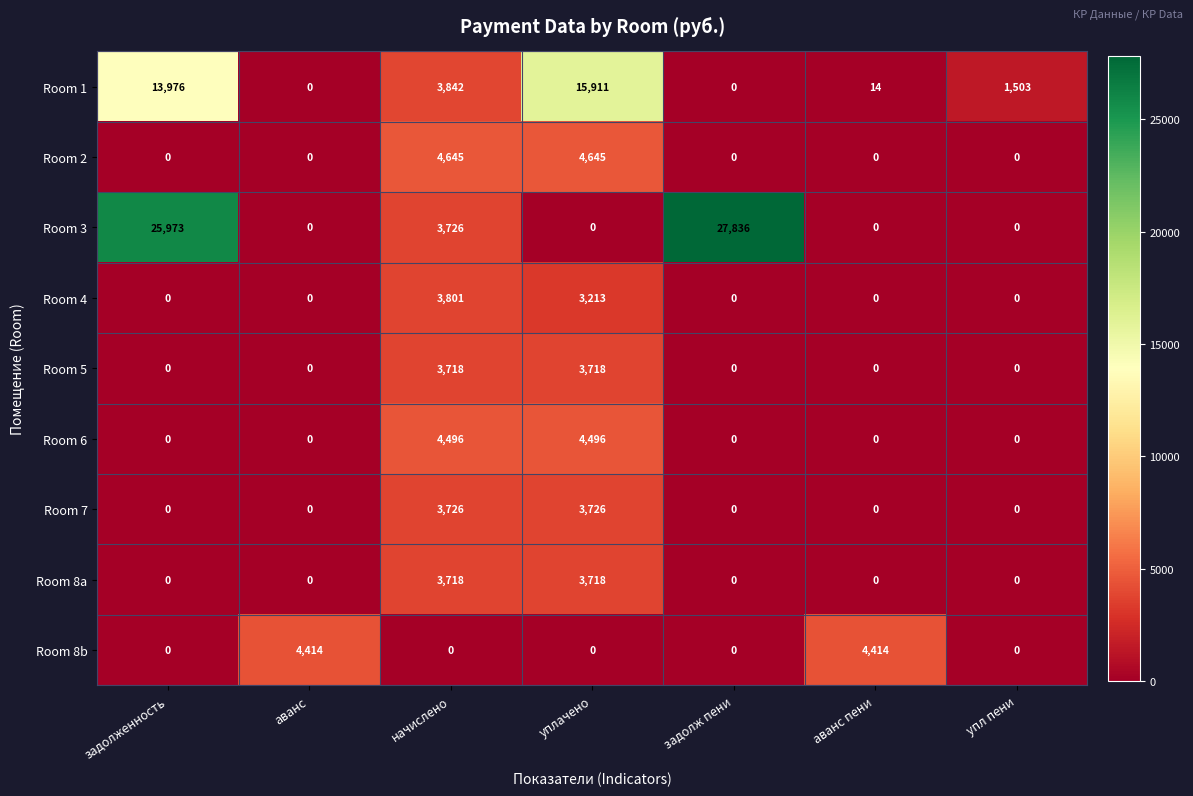

The value of Room 7 at задолж пени is -1409. True or false?

False